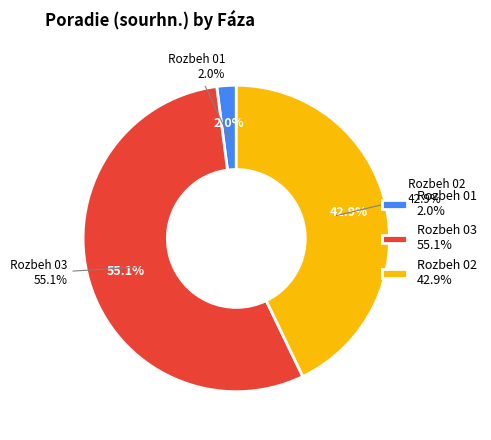

True or false: Rozbeh 03 accounts for 38% of the total.

False